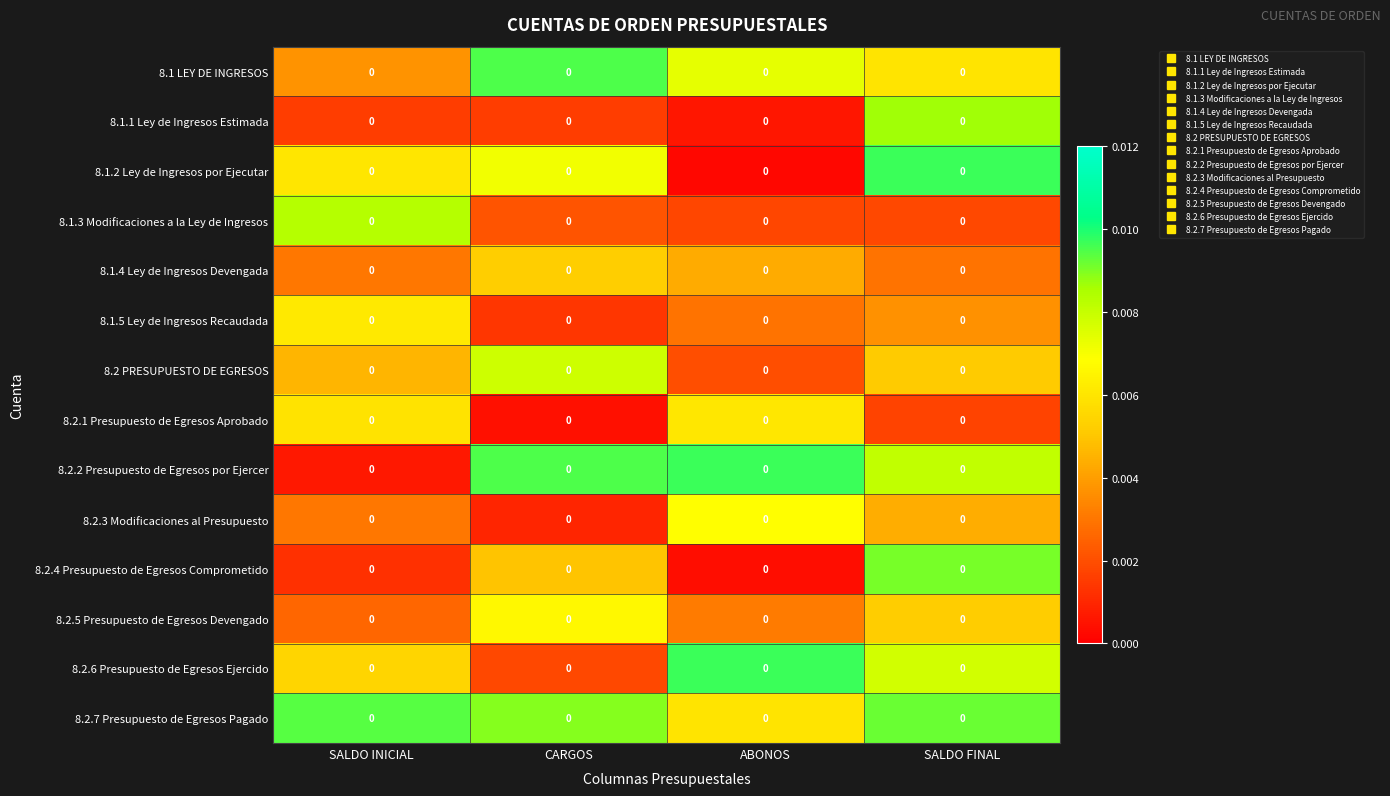

Is the value of 8.1.4 Ley de Ingresos Devengada at SALDO INICIAL greater than the value of 8.1.5 Ley de Ingresos Recaudada at SALDO INICIAL?

No